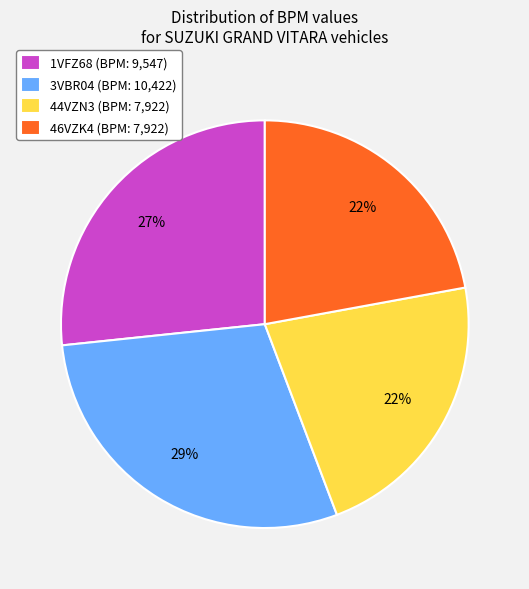

The 3VBR04 (BPM: 10,422) slice represents 29% of the pie. True or false?

True